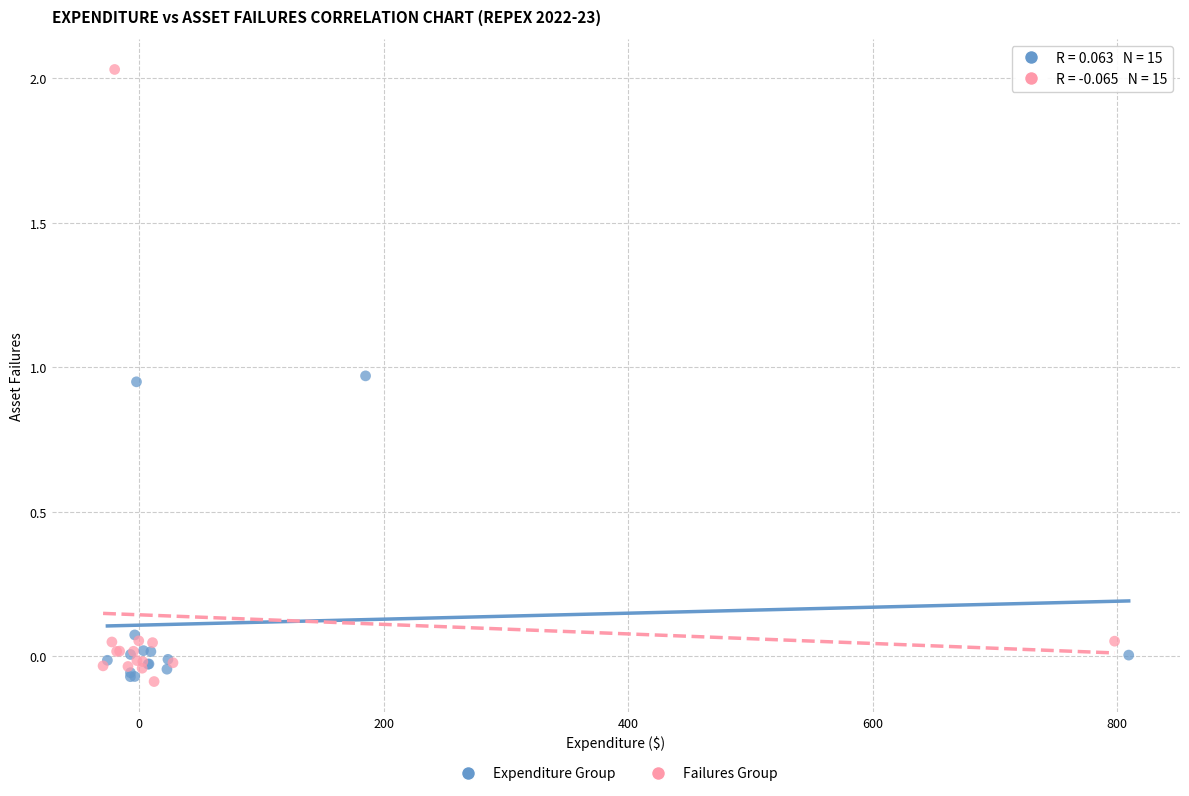

Which series has the widest spread of Y values?

Failures Group